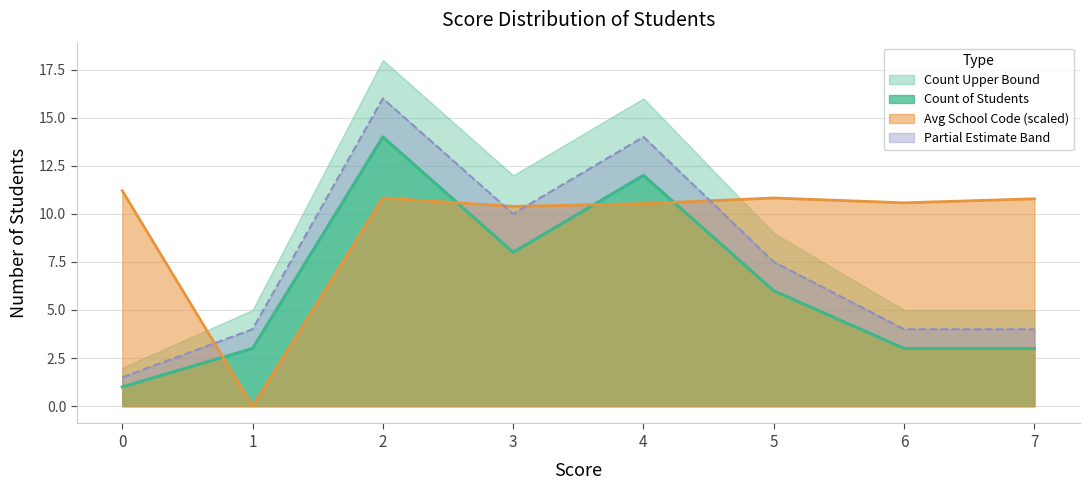

The value of Avg School Code at 6 is 17.3. True or false?

False